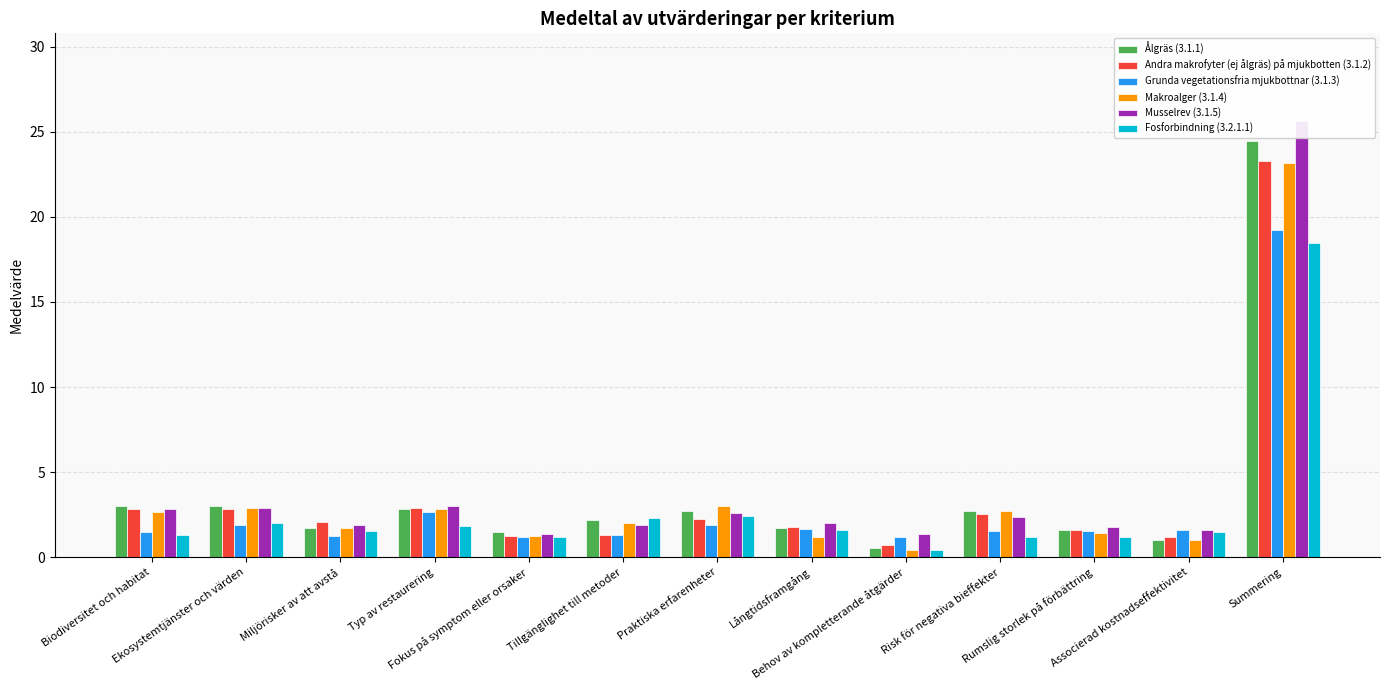

How many distinct data groups are displayed?

6